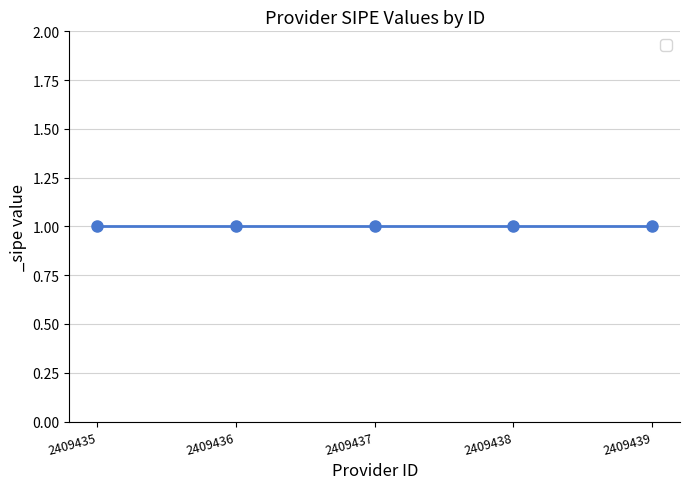

Which series has the largest total across all categories?

Provider ID